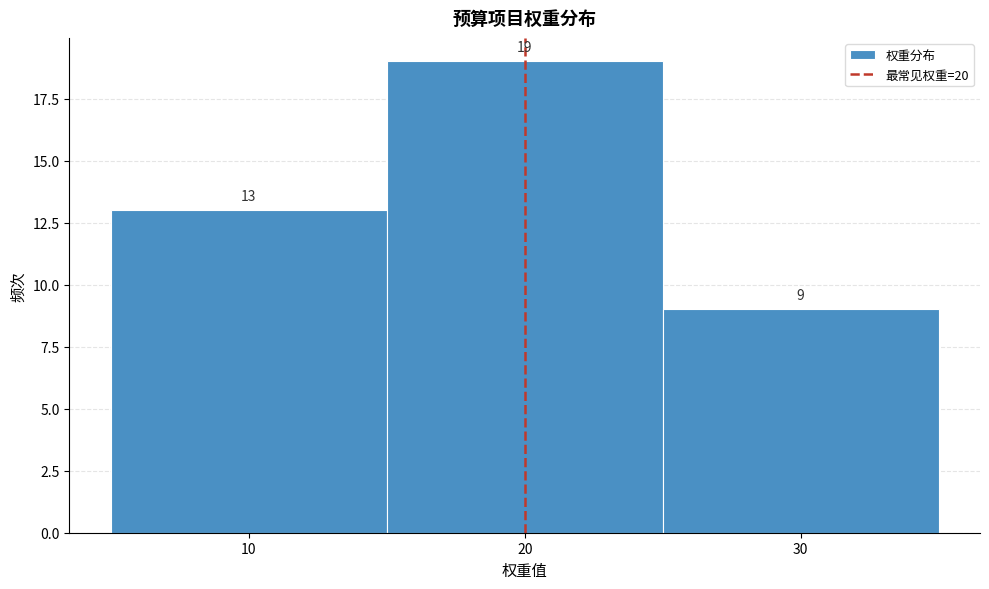

Reading left to right, list every bar in this chart as the range it spans on the x-axis followed by its height.

5 to 15: 13
15 to 25: 19
25 to 35: 9